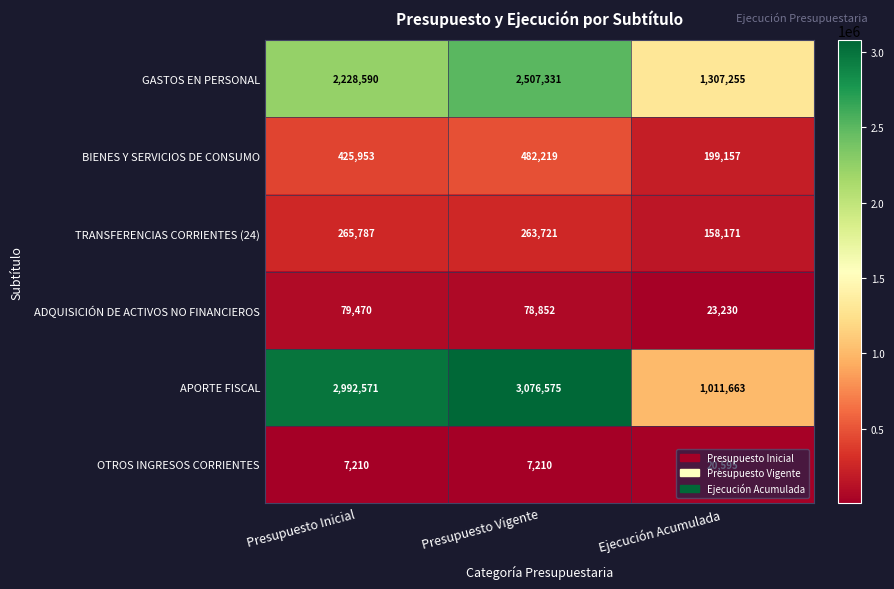

Which series has the largest range (max minus min)?

APORTE FISCAL